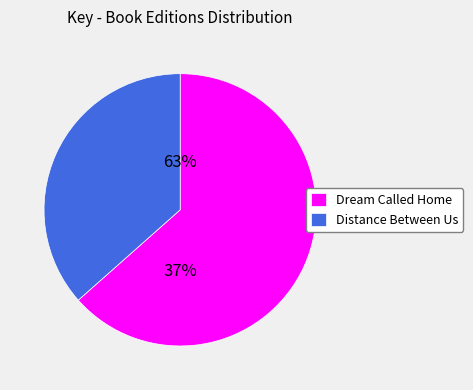

Does any single category account for the majority?

Yes